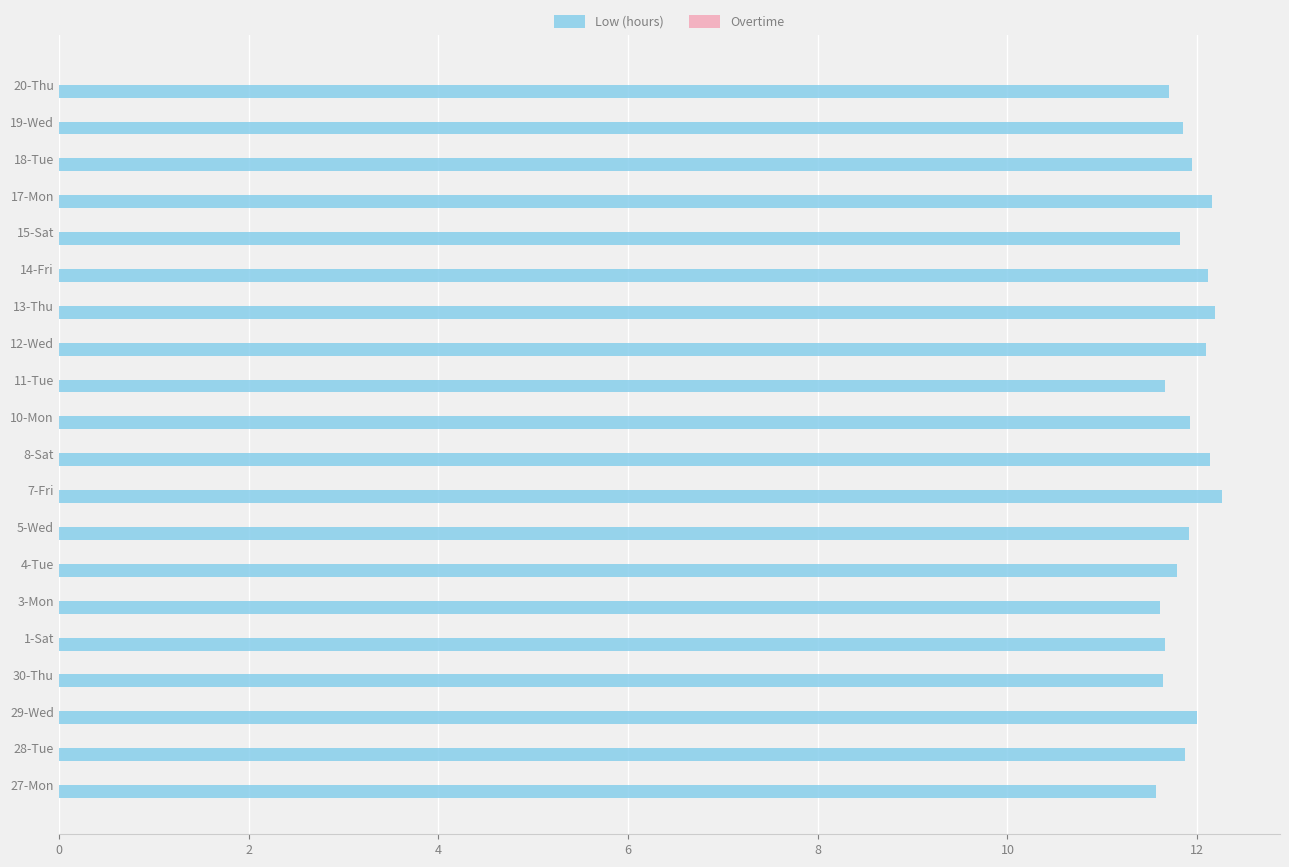

What is the ratio of the value at 3-Mon to the value at 28-Tue?

1.0